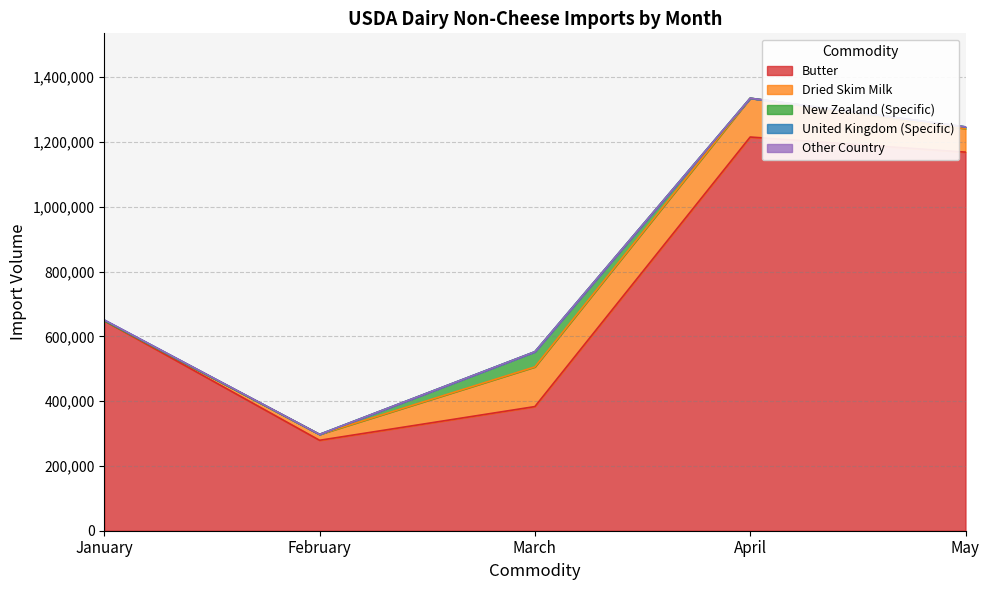

What is the maximum value for Butter?

1215373